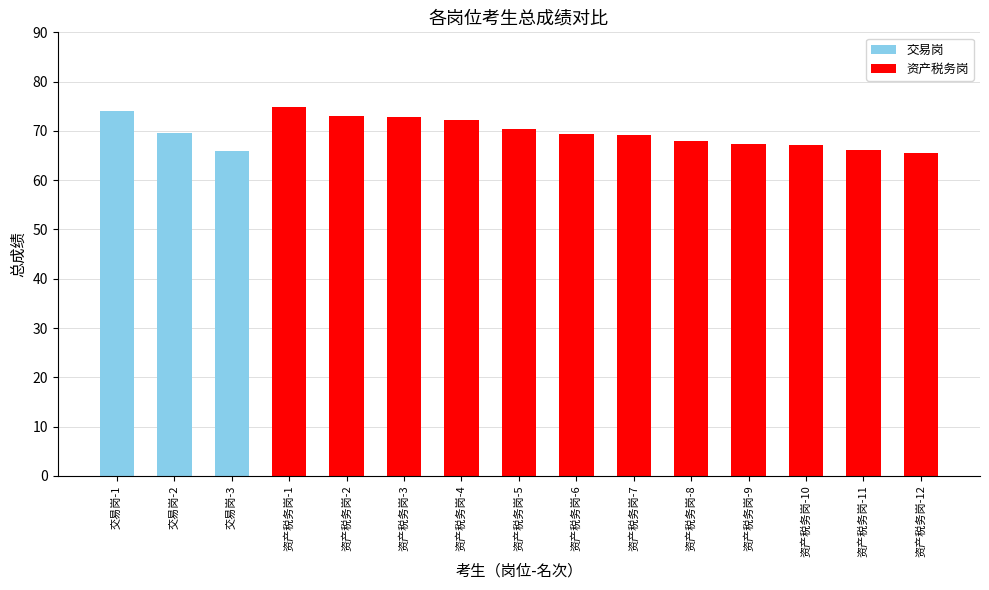

What is the label of the 10th bar from the right?

资产税务岗-3